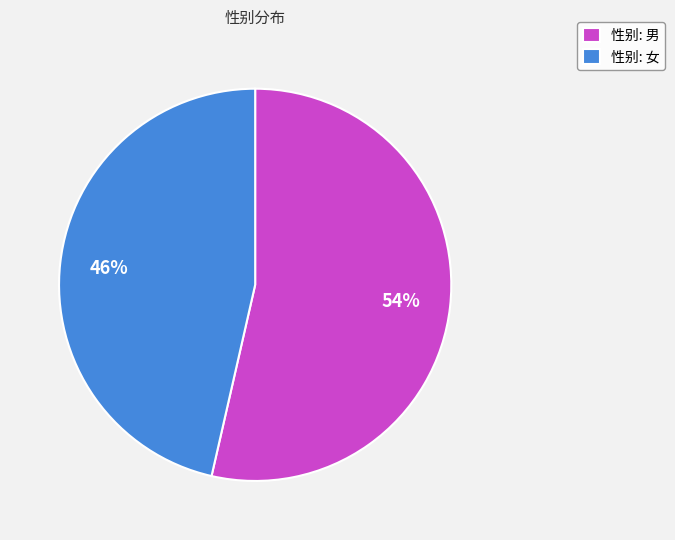

What is the largest slice in the pie chart?

性别: 男